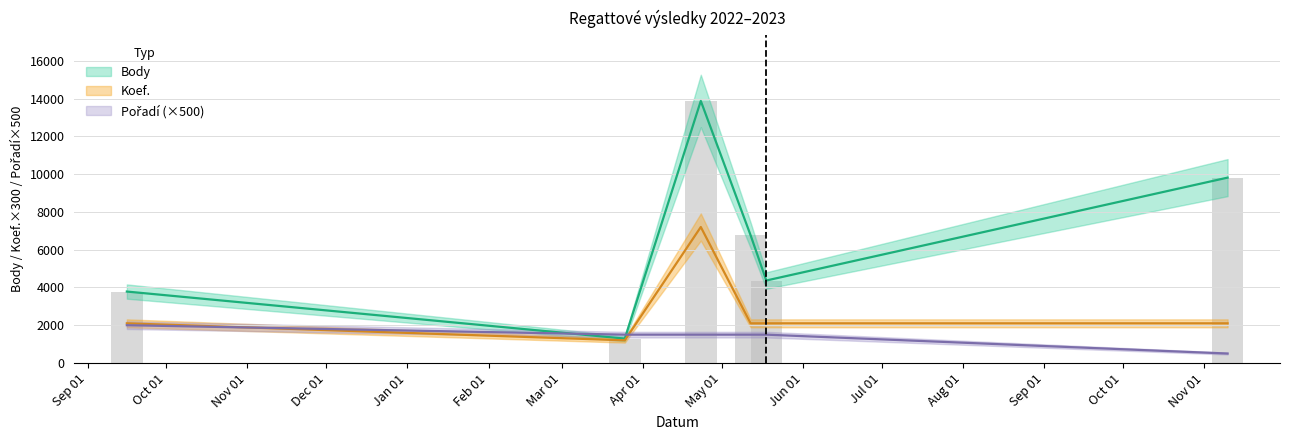

What is the label of the 1st bar from the right?

2023-11-10